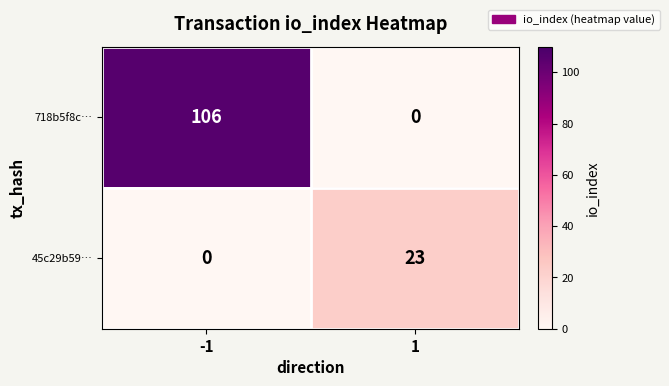

Rank the series at 1 from highest to lowest value.

45c29b59…, 718b5f8c…